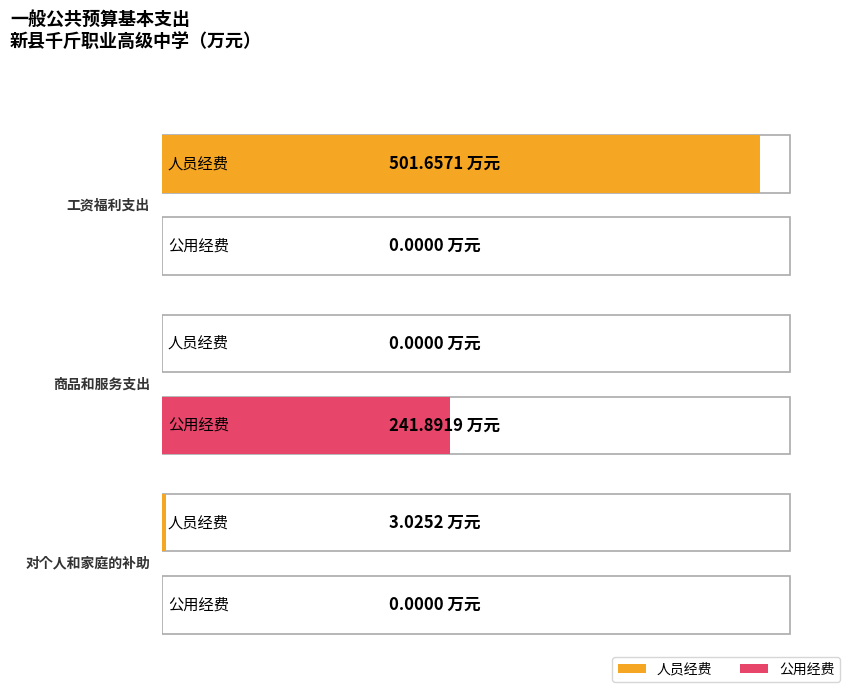

True or false: 人员经费 has a value of 3.0 at 对个人和家庭的补助.

True